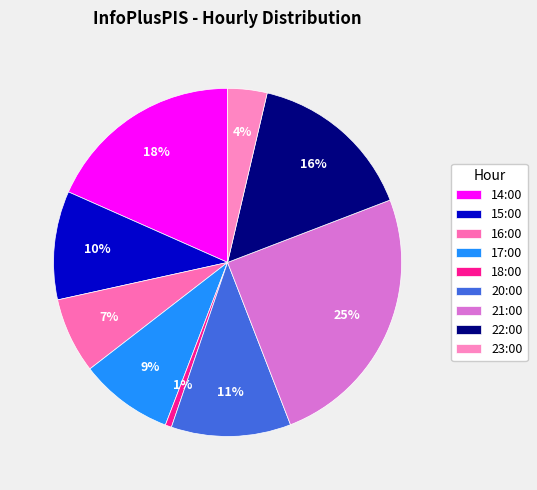

What is the ratio of the value at 22:00 to the value at 16:00?

2.2